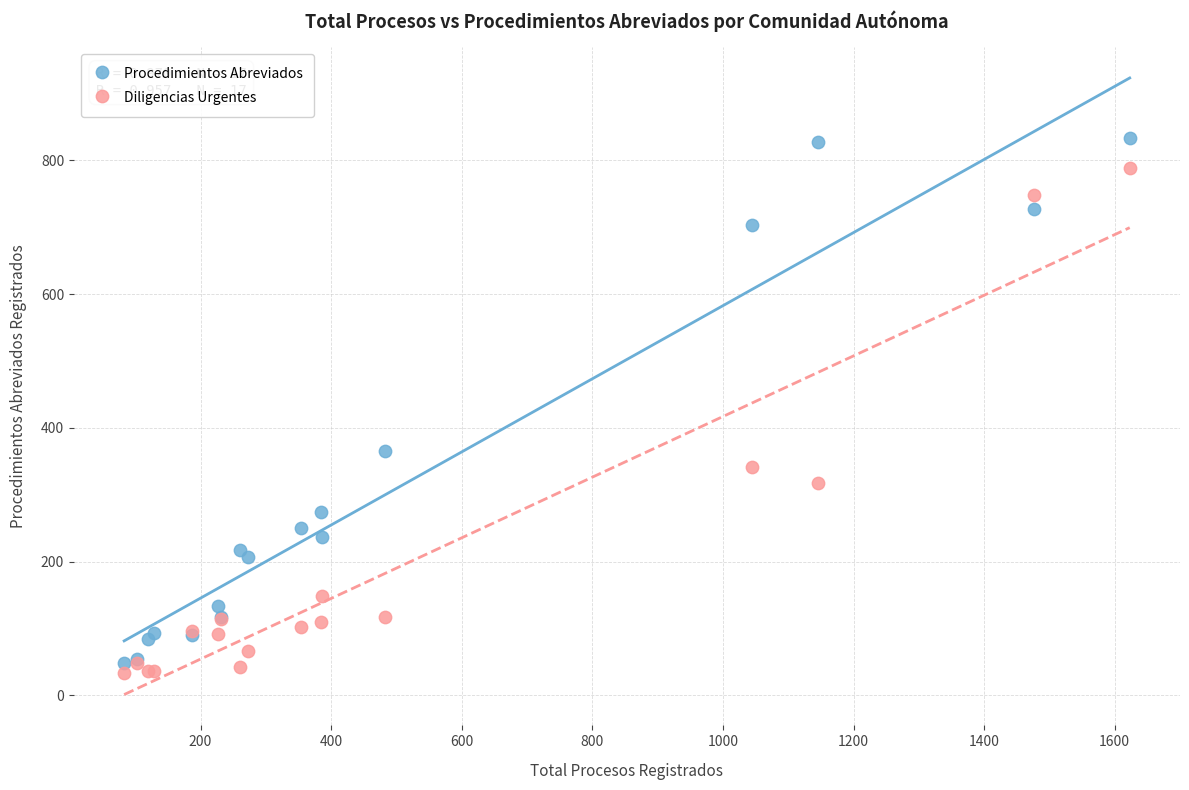

Which series contains the highest Y value?

Procedimientos Abreviados